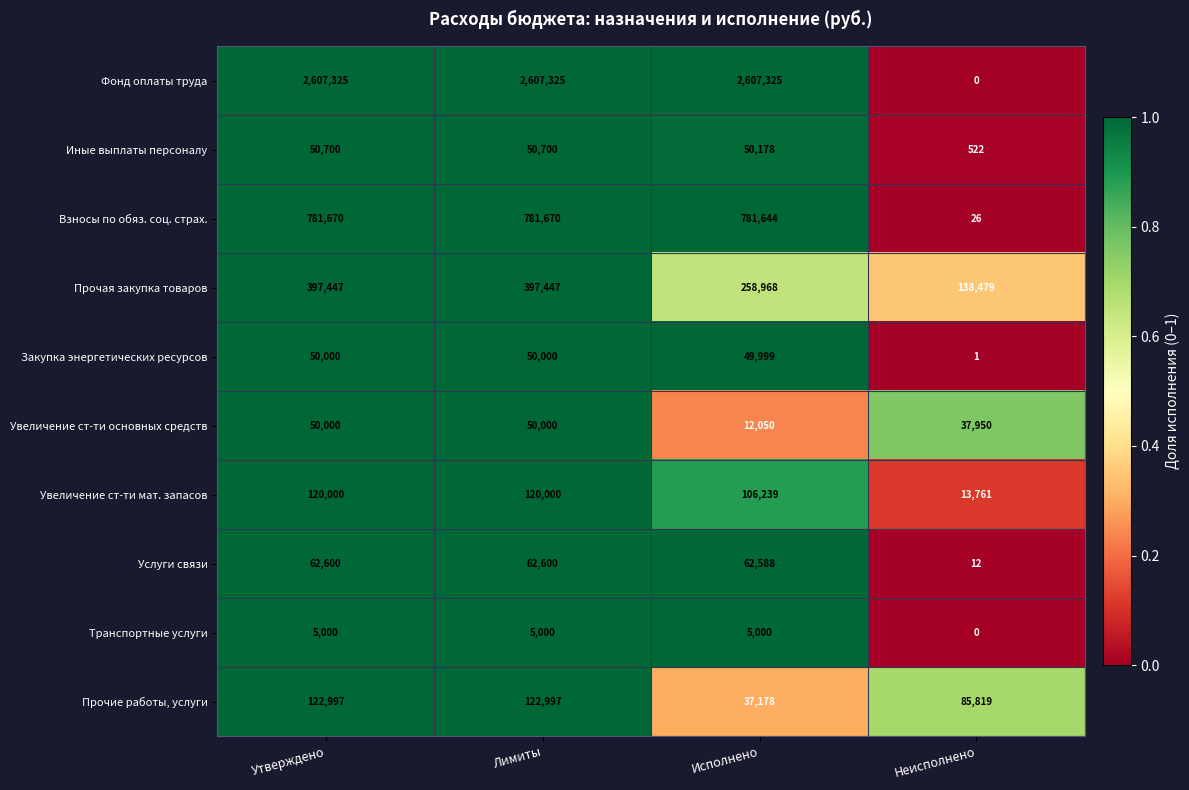

The Увеличение ст-ти мат. запасов series shows 13761 at Неисполнено. True or false?

True